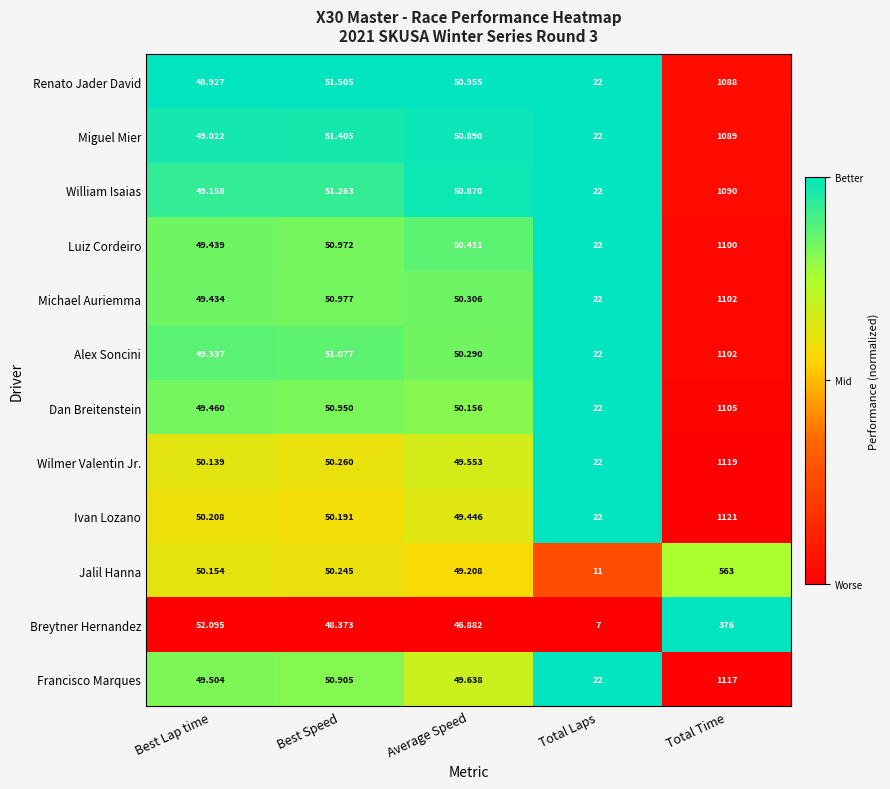

Which series has the widest spread of values?

Ivan Lozano